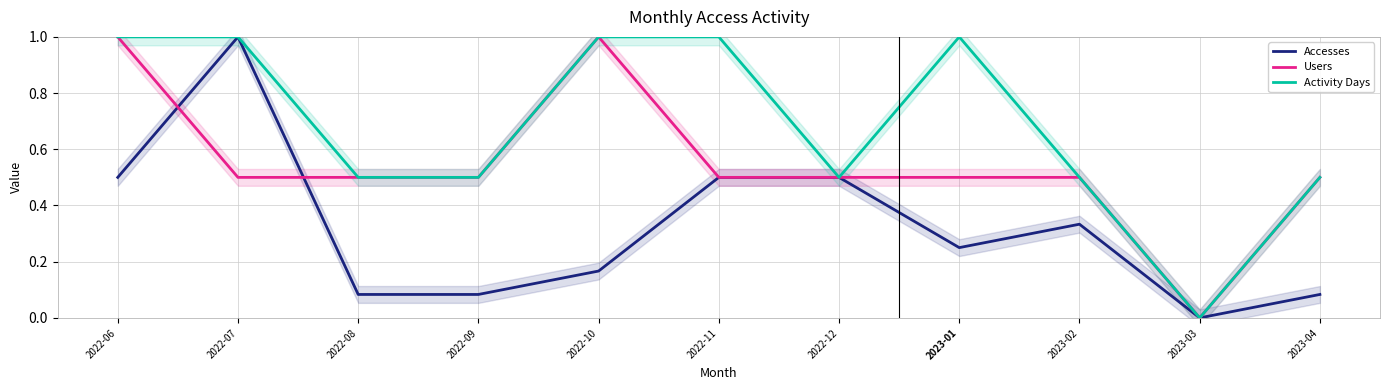

Is the value of Users at 2022-08 greater than the value of Accesses at 2022-06?

No